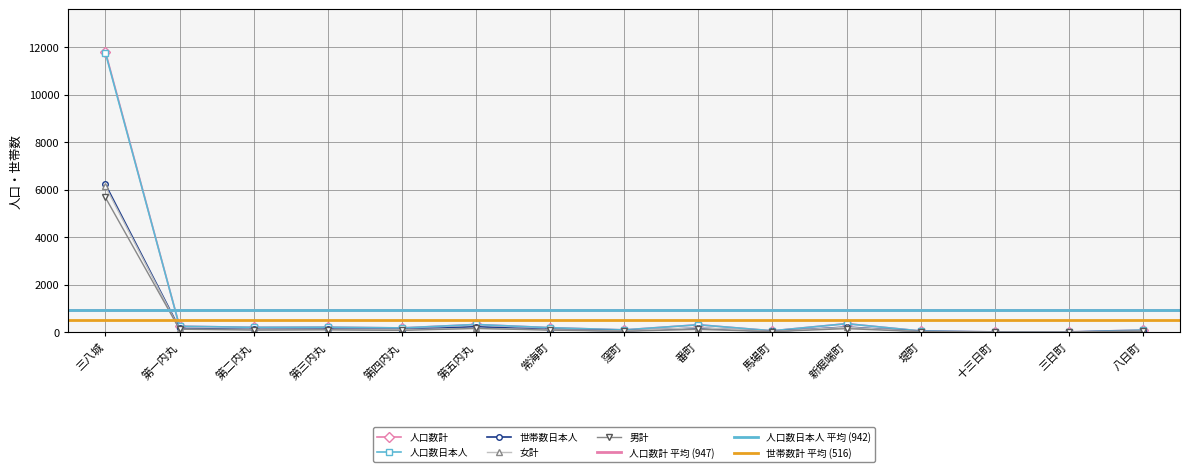

Is it true that 世帯数日本人 equals 191 at 第四内丸?

False